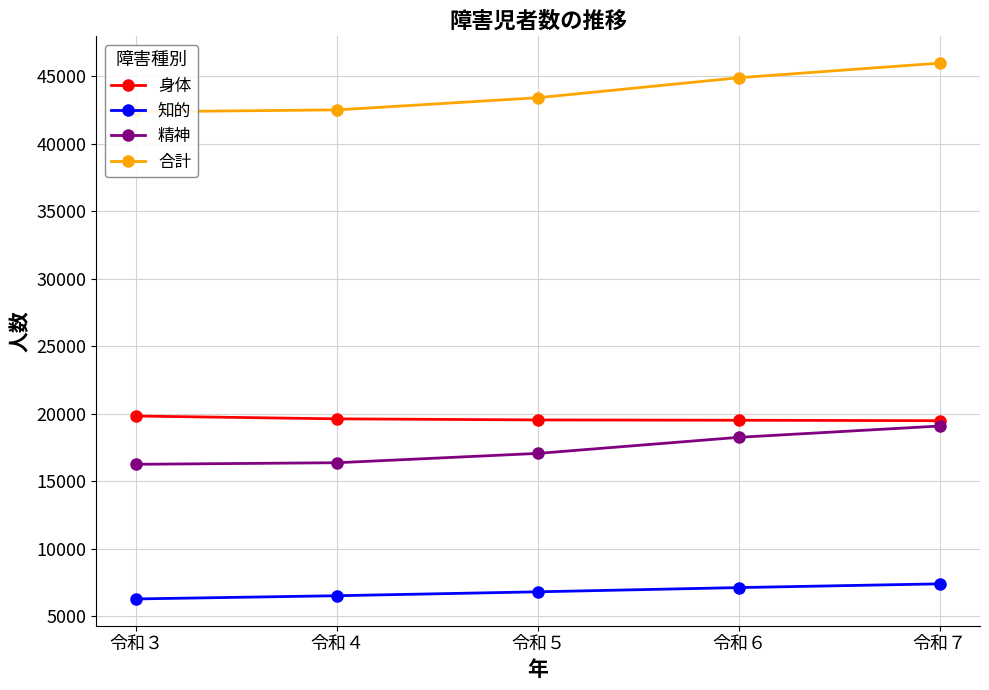

Where is 合計 nearest to the value 44180?

令和６